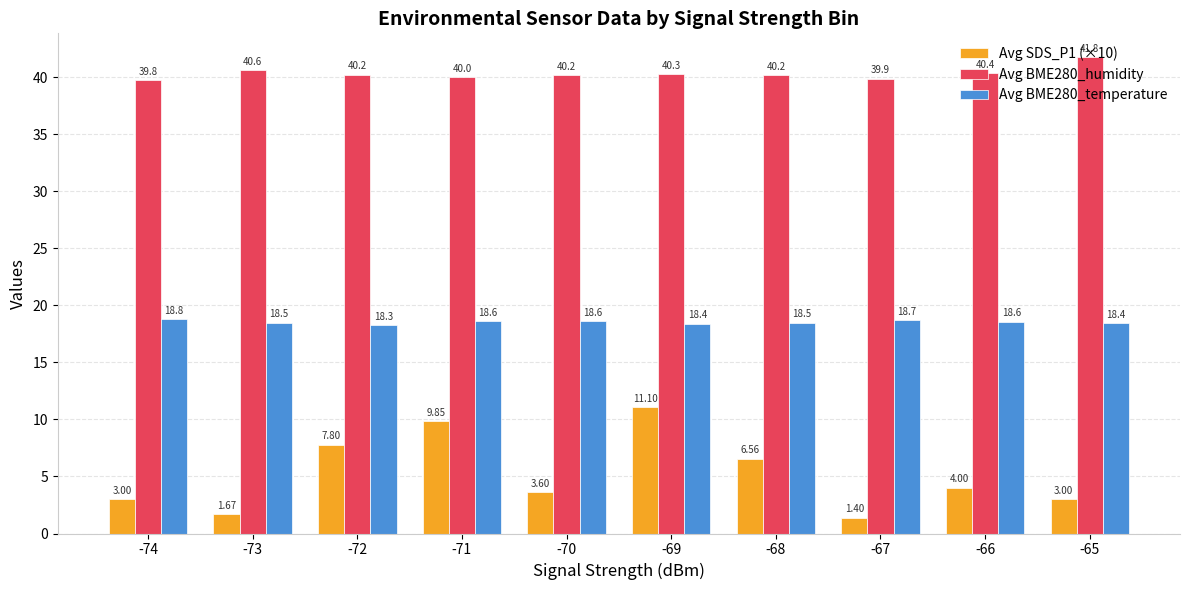

Count the number of categories in the chart.

10